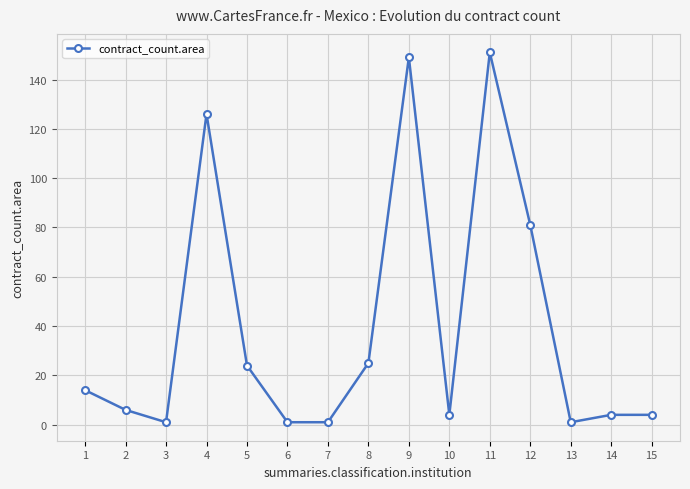

What is the difference between the maximum and minimum values?

150